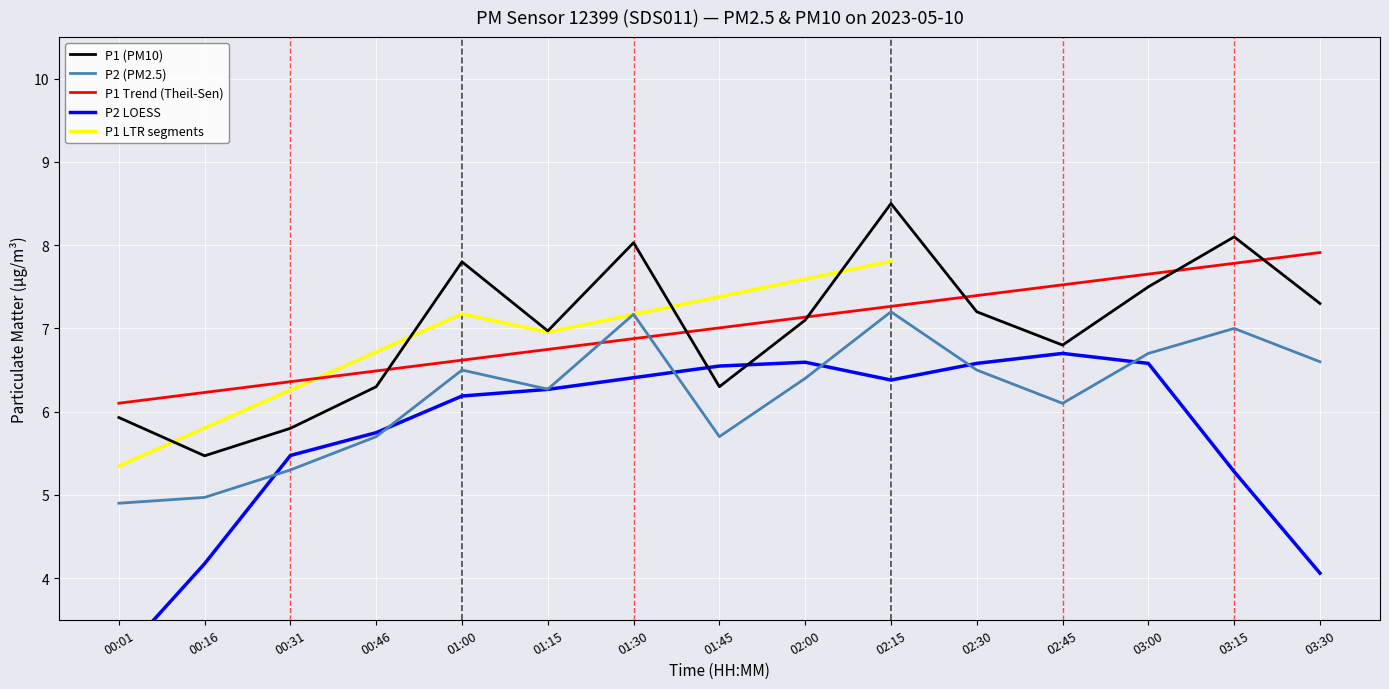

What is the lowest value of the P2 series?

4.9